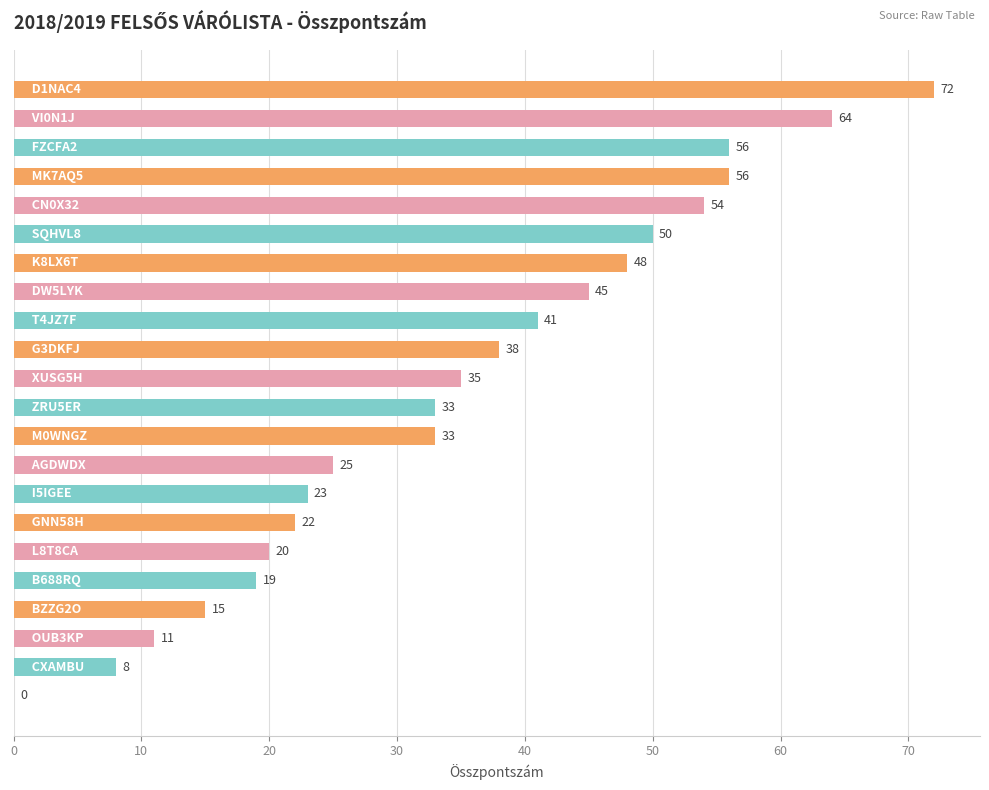

What is the greatest value displayed?

72